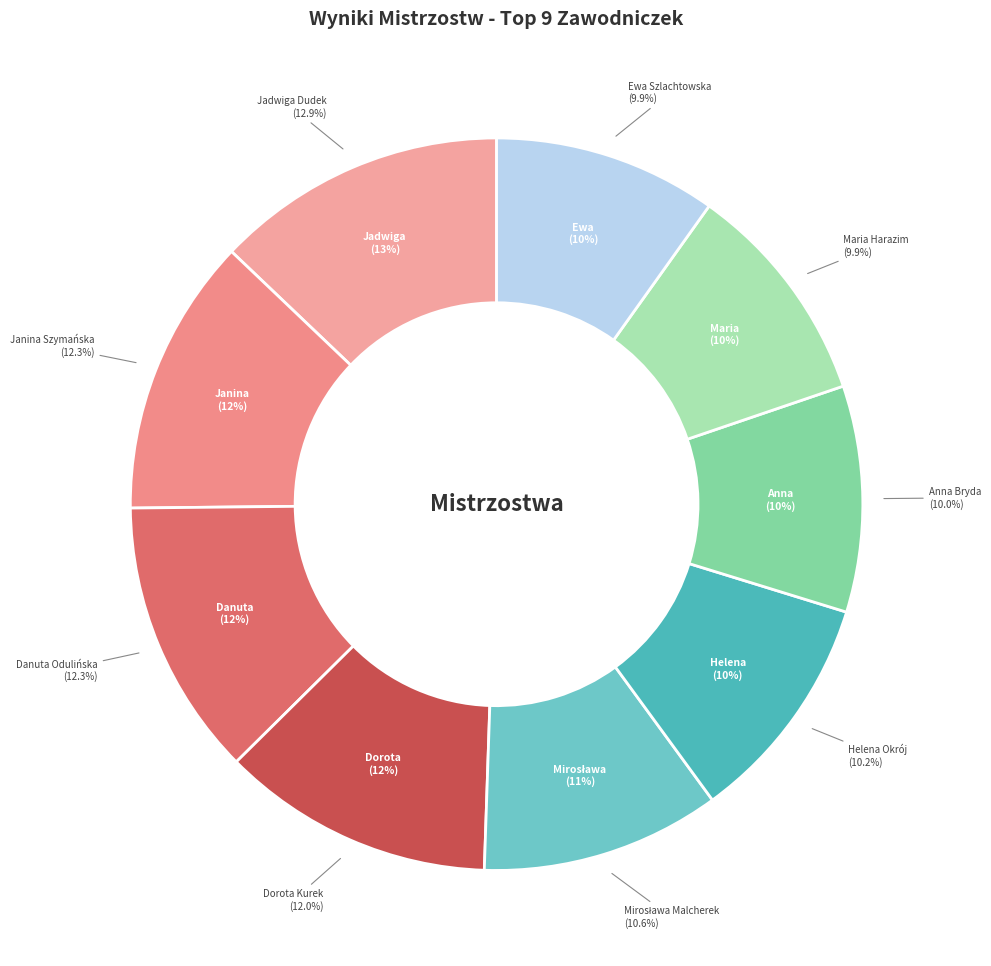

Which has a higher value, Ewa Szlachtowska or Janina Szymańska?

Janina Szymańska